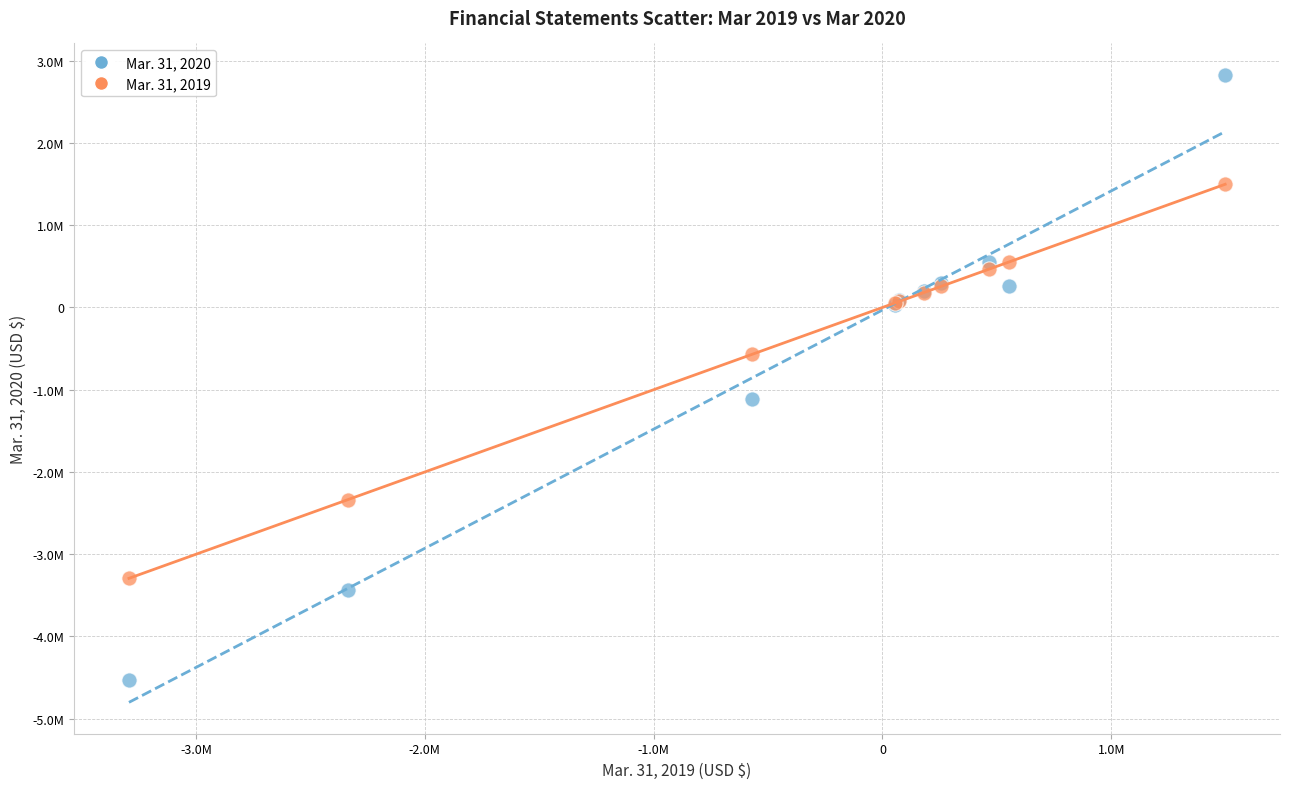

Which series contains the lowest Y value?

Mar. 31, 2020